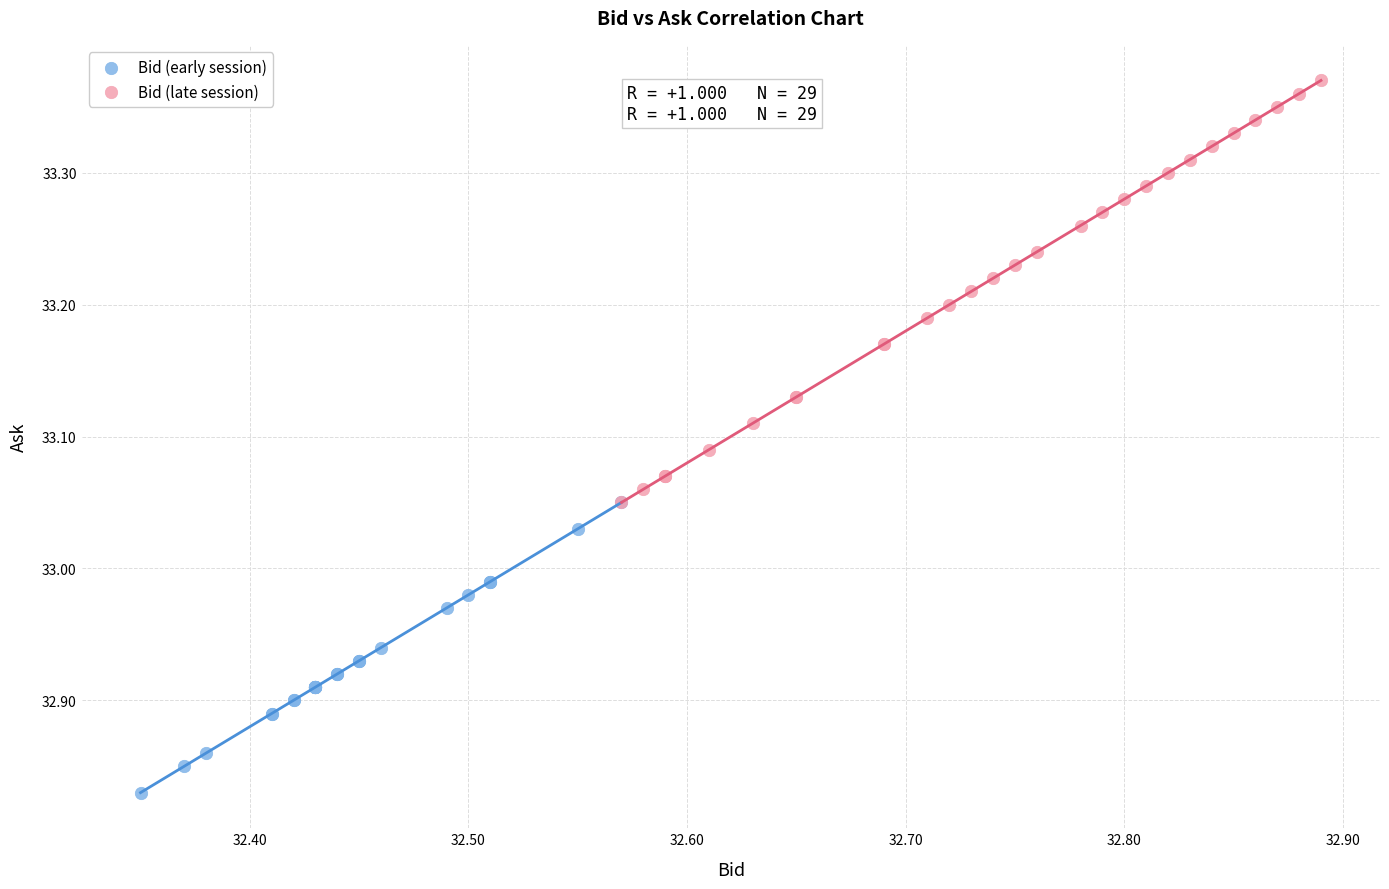

What are all the series names shown in the legend?

Bid (early session), Bid (late session)